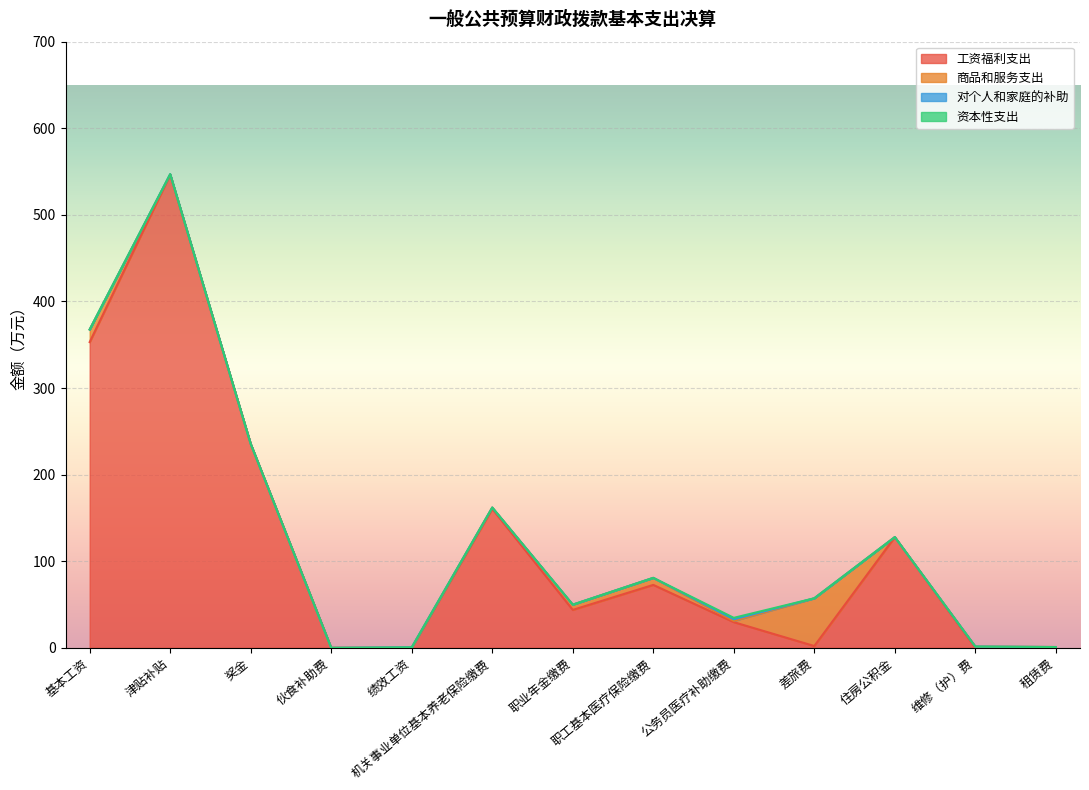

Rank the series by their maximum value, from highest to lowest.

工资福利支出, 商品和服务支出, 对个人和家庭的补助, 资本性支出